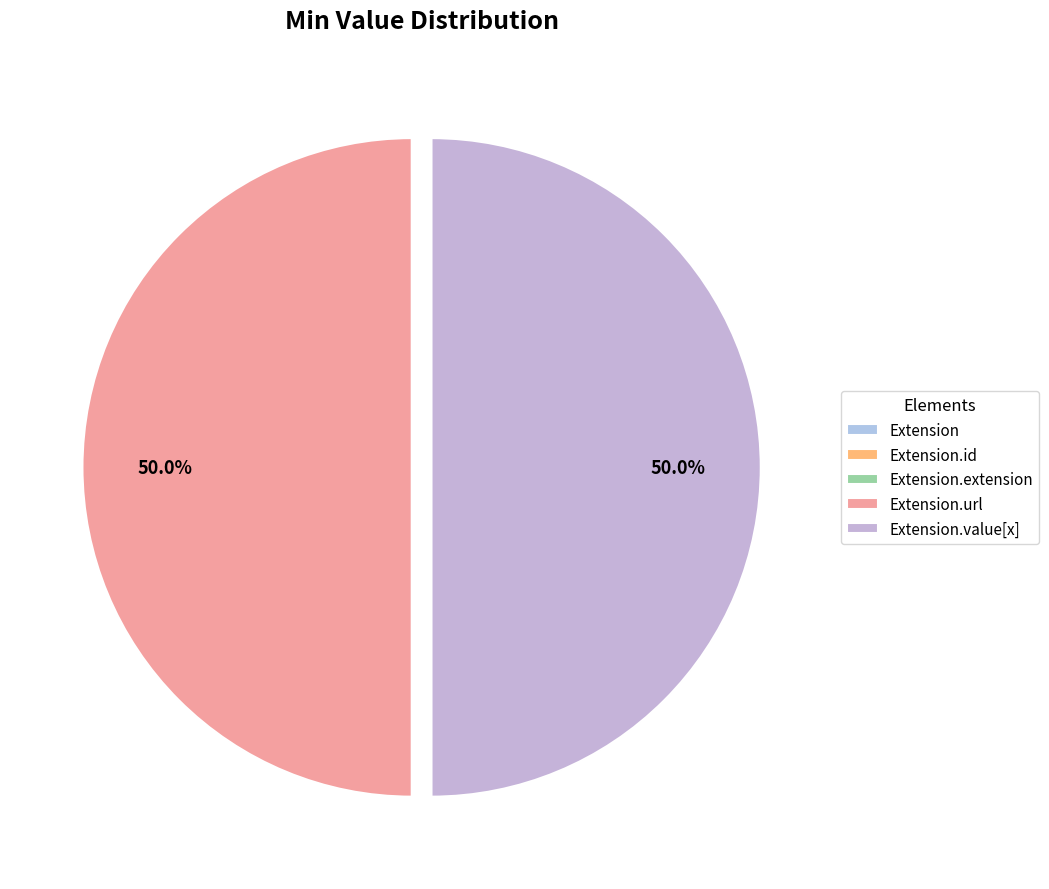

What is the ratio of the value at Extension.value[x] to the value at Extension.url?

1.0